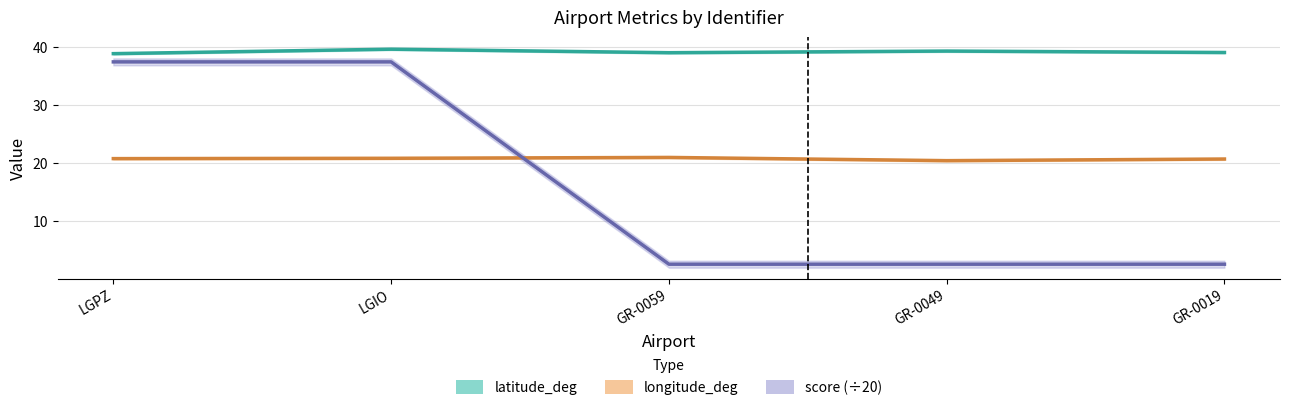

What is the approximate value of score at LGIO?

37.5